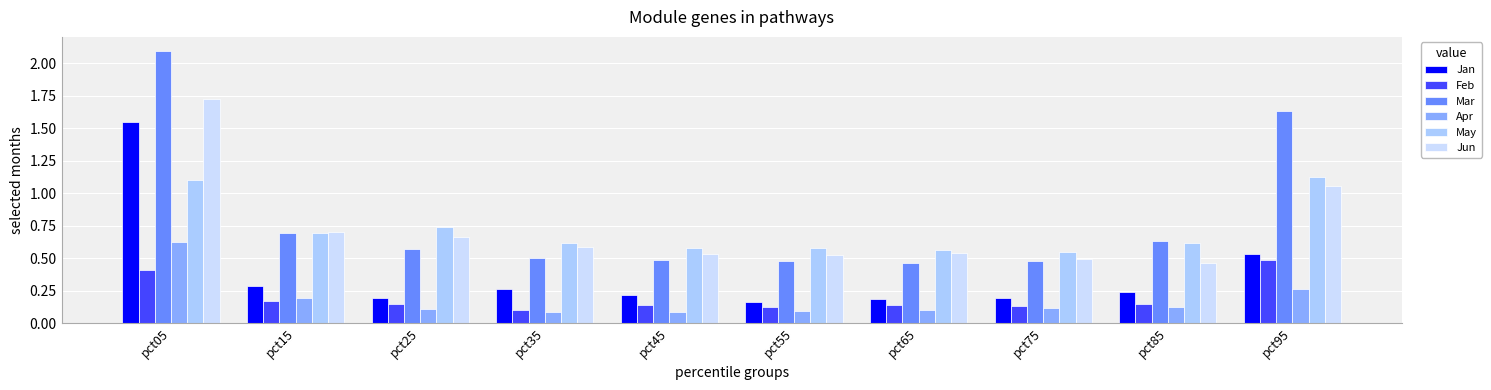

Which series has the largest total across all categories?

Mar